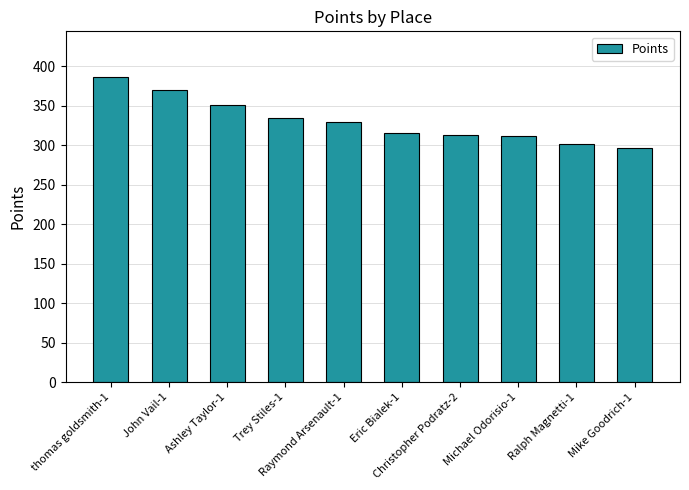

How many values exceed 329?

5